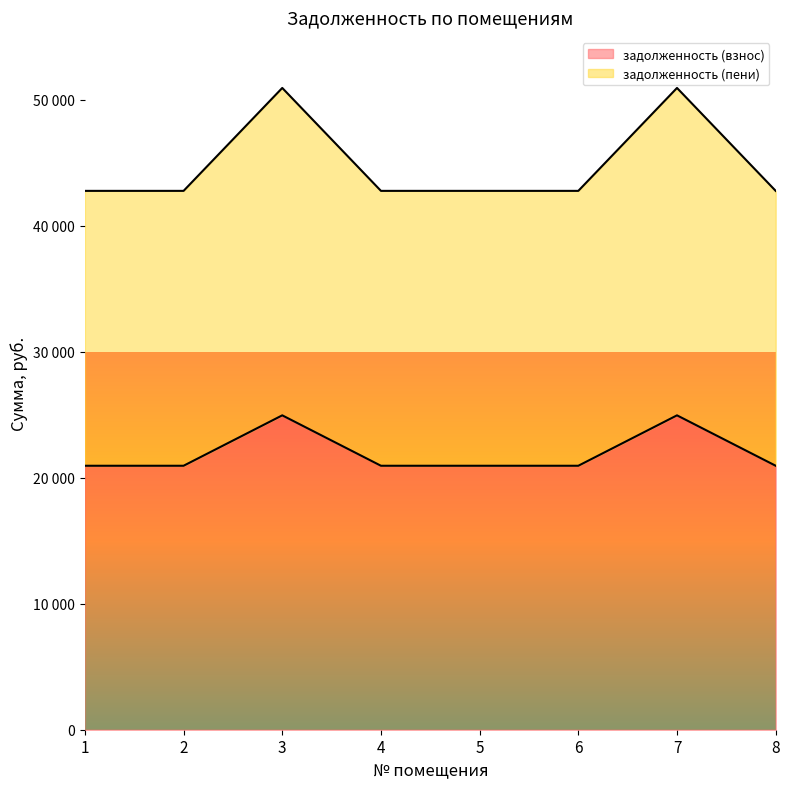

Which series has the largest range (max minus min)?

задолженность (пени)